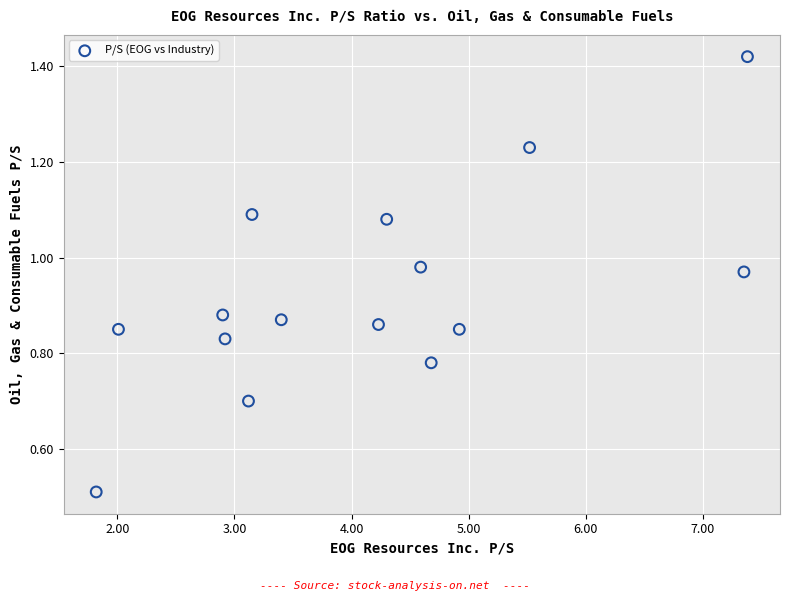

What Y value in the scatter plot is closest to 0?

0.5